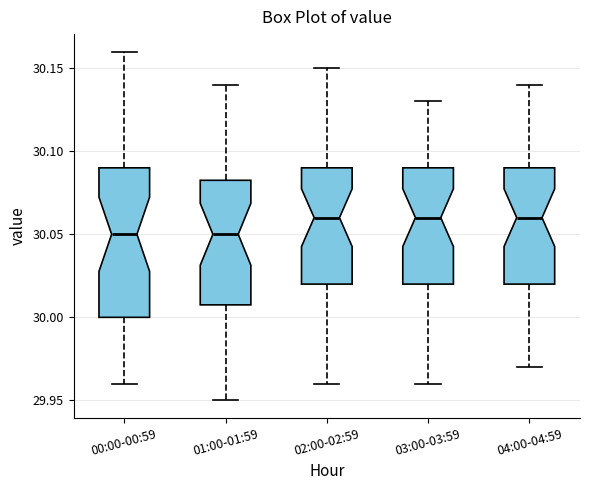

Which box is the tallest, from its lower edge to its upper edge?

00:00-00:59